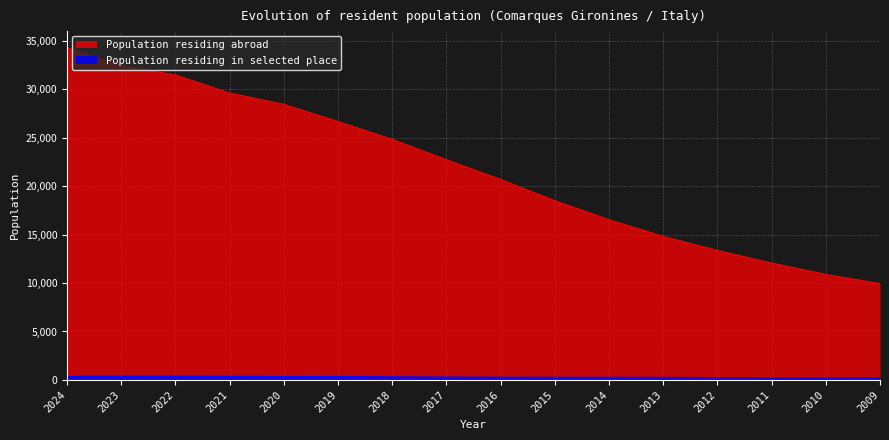

What is the total value across all series at 2014?

16777